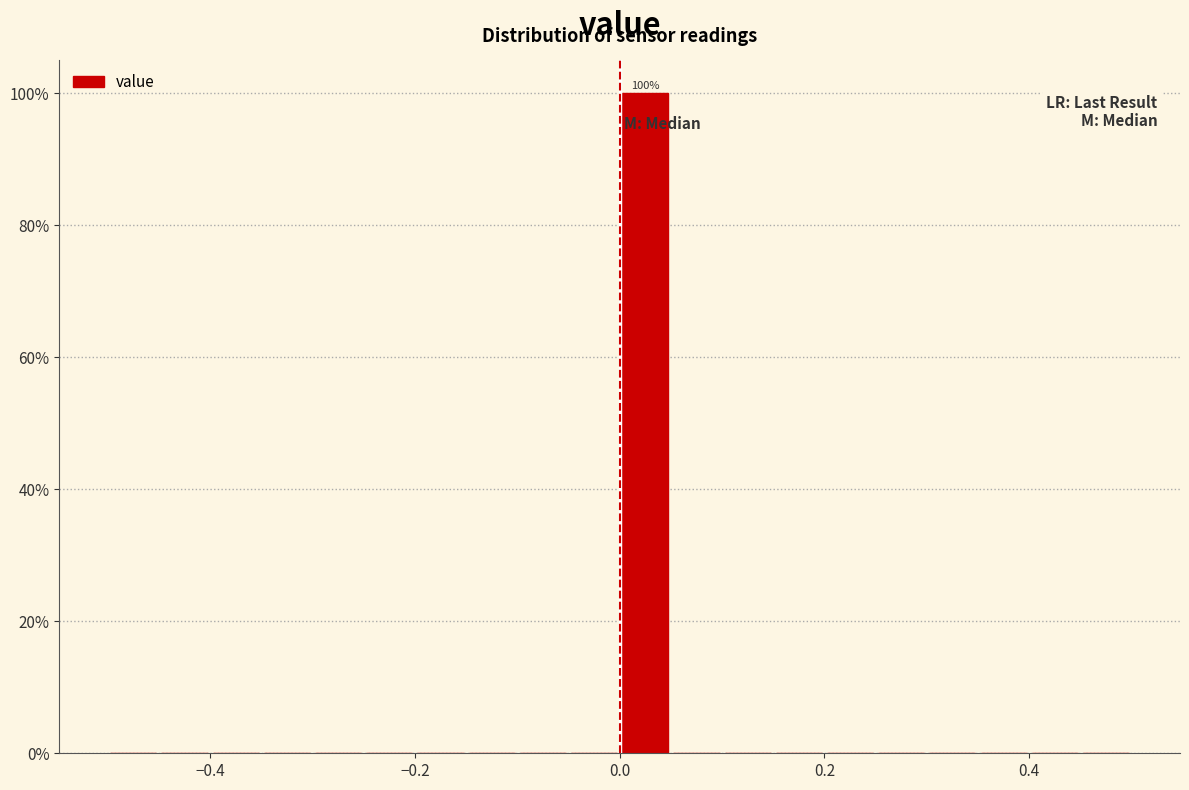

Around what value on the x-axis is the tallest bar? Give the approximate position of its centre, as read against the axis.

0.02